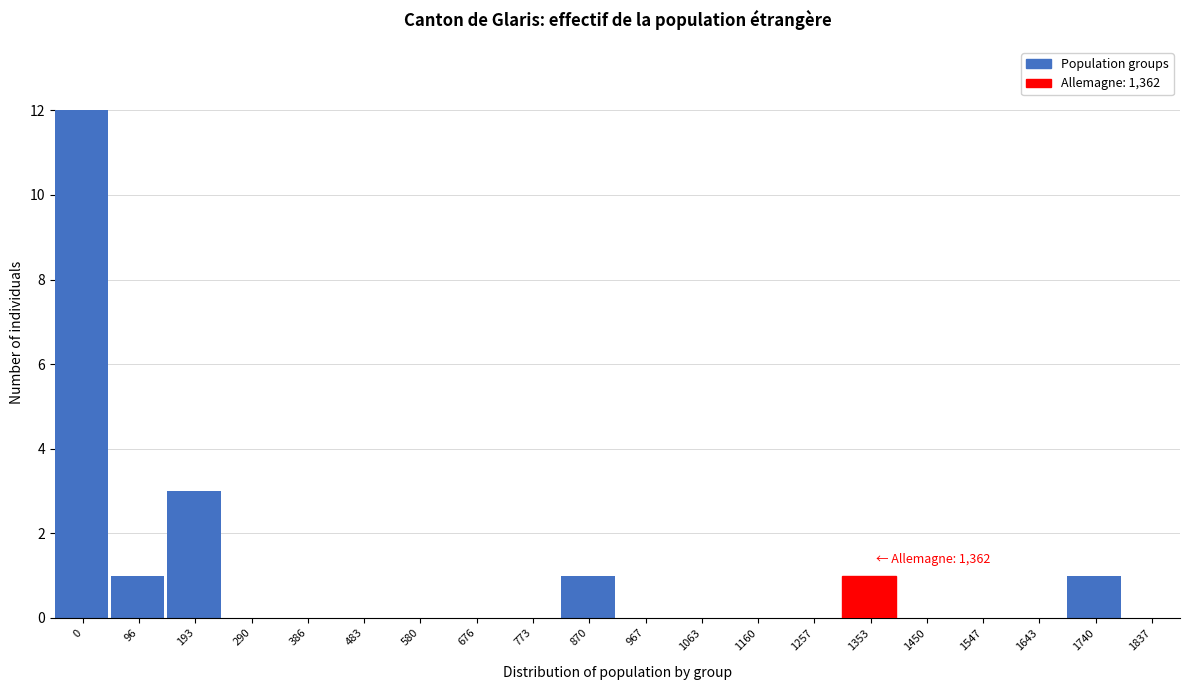

Reading left to right, what are all the values shown in this chart?

0=12	96=1	193=3	290=0	386=0	483=0	580=0	676=0	773=0	870=1	967=0	1063=0	1160=0	1257=0	1353=1	1450=0	1547=0	1643=0	1740=1	1837=0